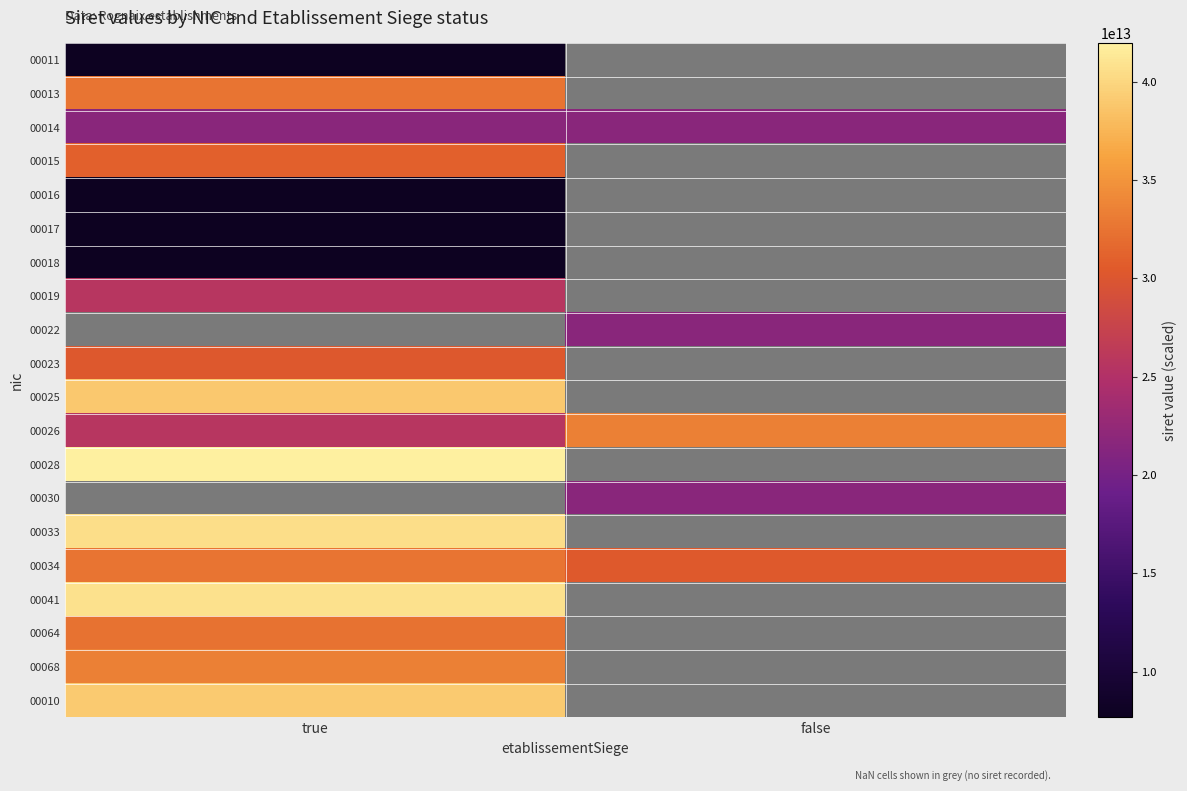

Which series has the largest total across all categories?

00034